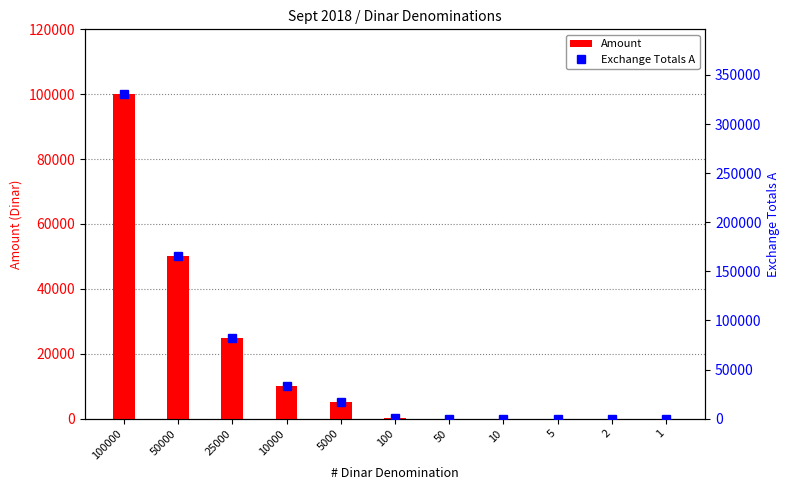

Reading left to right, extract all data points from this chart.

Amount: 100000.0	50000.0	25000.0	10000.0	5000.0	100.0	50.0	10.0	5.0	2.0	1.0
Exchange Totals A: 330419.0	165209.5	82604.8	33041.9	16521.0	330.4	165.2	33.0	16.5	6.6	3.3